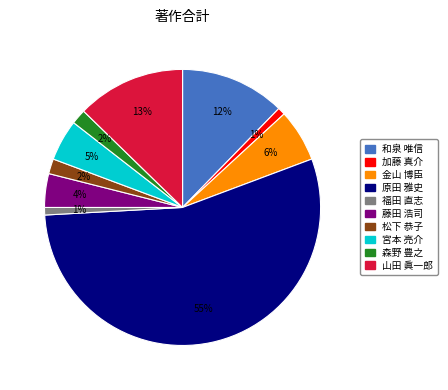

Does any single category account for the majority?

Yes